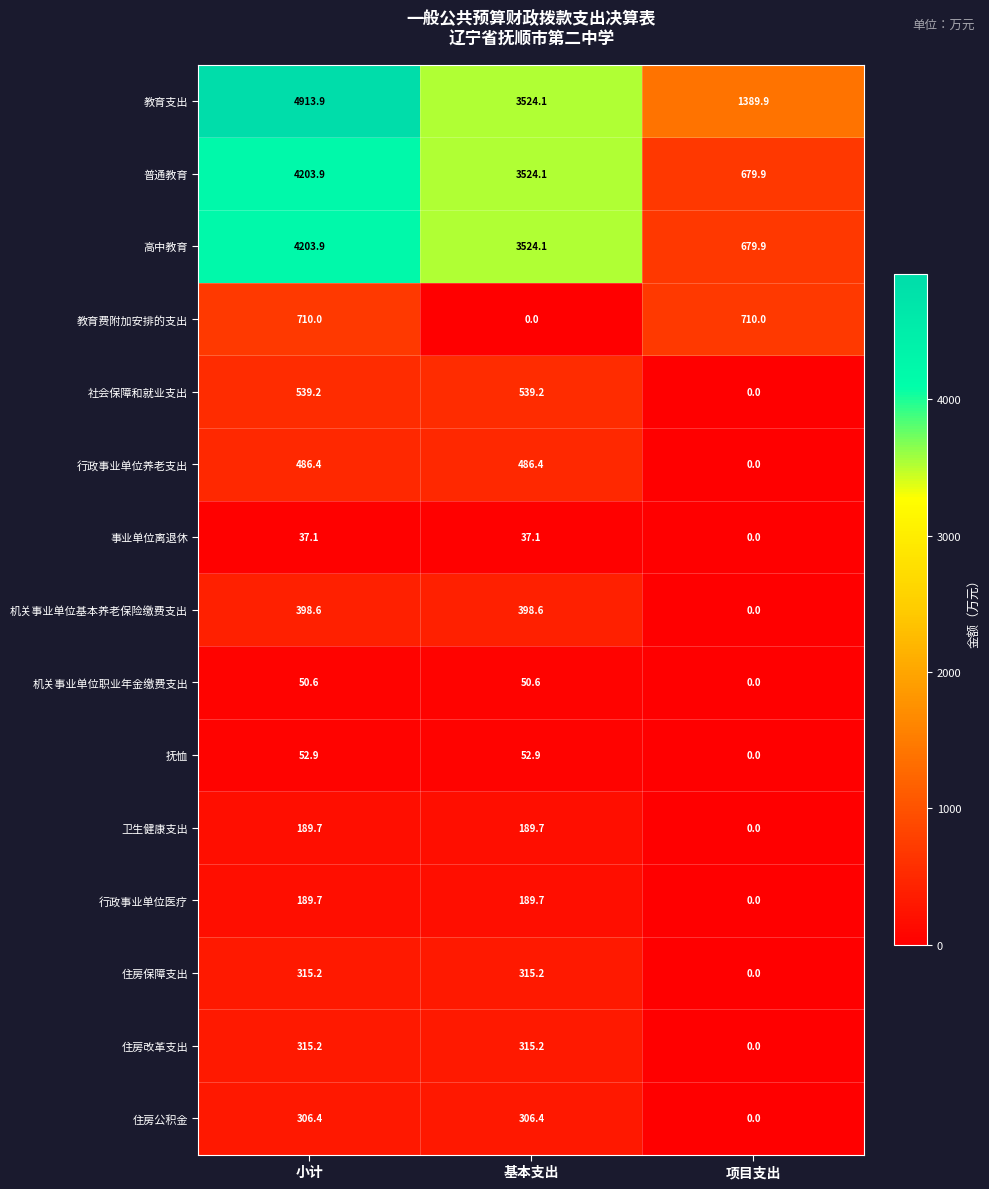

At which label does 事业单位离退休 reach its minimum?

项目支出